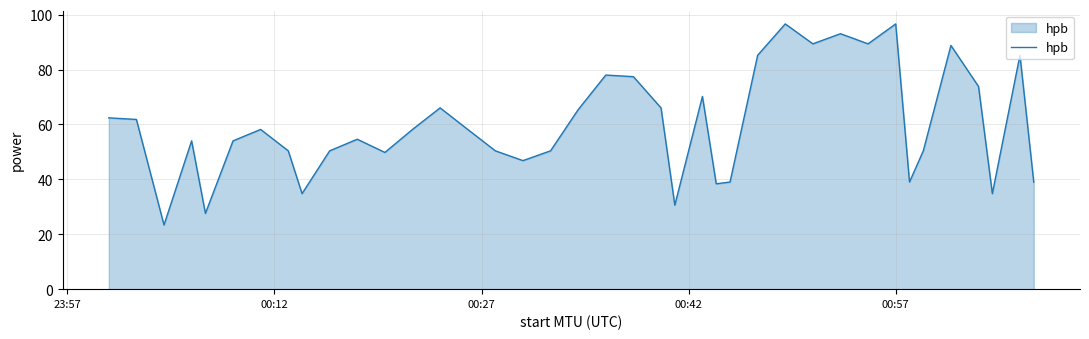

What is the difference between the maximum and minimum values?

73.2